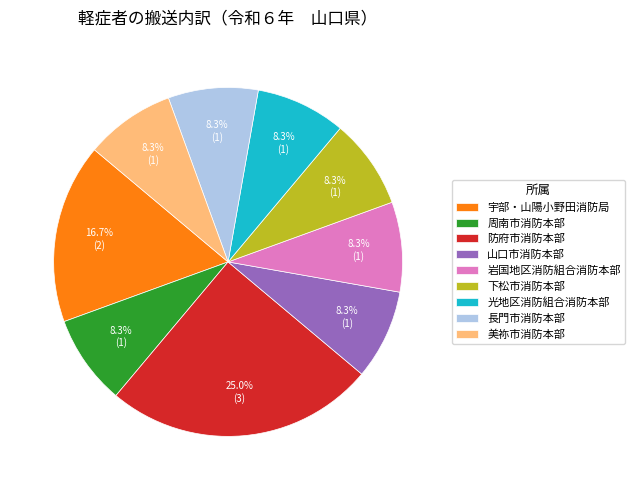

Is there a majority slice in this chart?

No